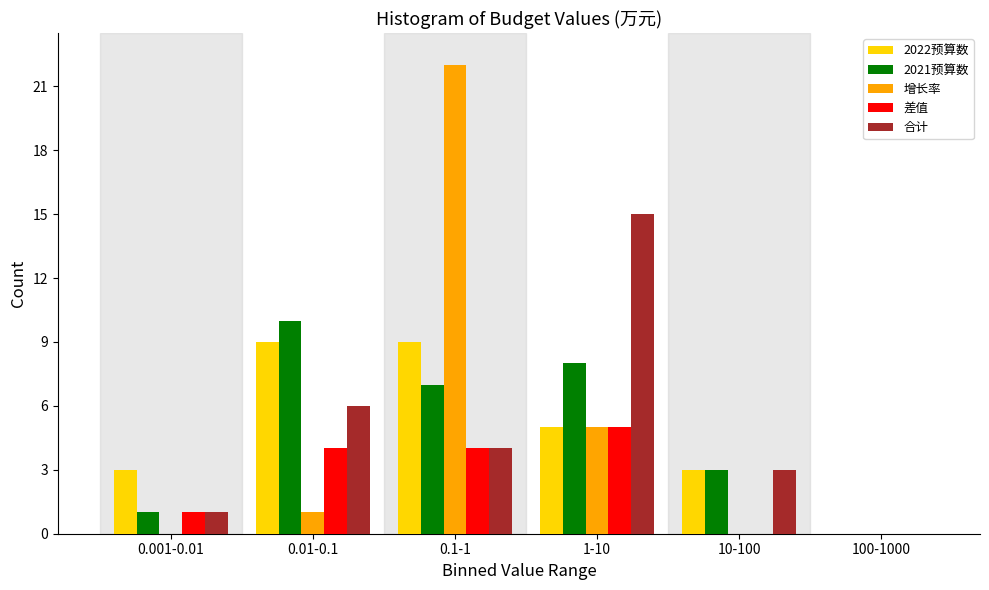

Reading left to right, list all the values displayed in this chart.

2022预算数: 0.001-0.01=3	0.01-0.1=9	0.1-1=9	1-10=5	10-100=3	100-1000=0
2021预算数: 0.001-0.01=1	0.01-0.1=10	0.1-1=7	1-10=8	10-100=3	100-1000=0
增长率: 0.001-0.01=0	0.01-0.1=1	0.1-1=22	1-10=5	10-100=0	100-1000=0
差值: 0.001-0.01=1	0.01-0.1=4	0.1-1=4	1-10=5	10-100=0	100-1000=0
合计: 0.001-0.01=1	0.01-0.1=6	0.1-1=4	1-10=15	10-100=3	100-1000=0